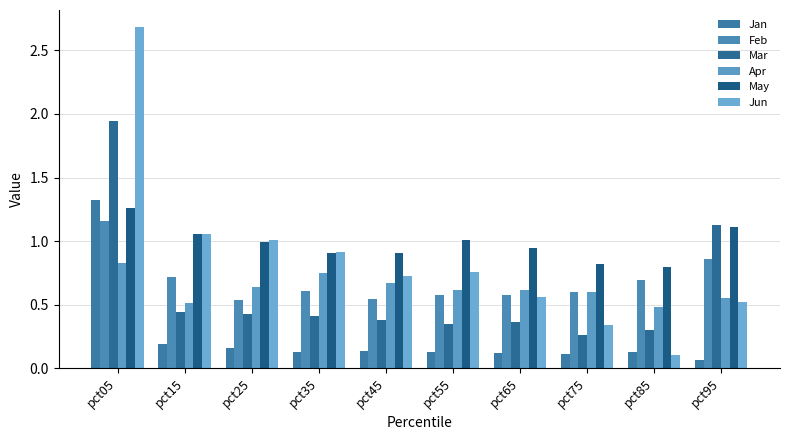

Which series has the largest total across all categories?

May